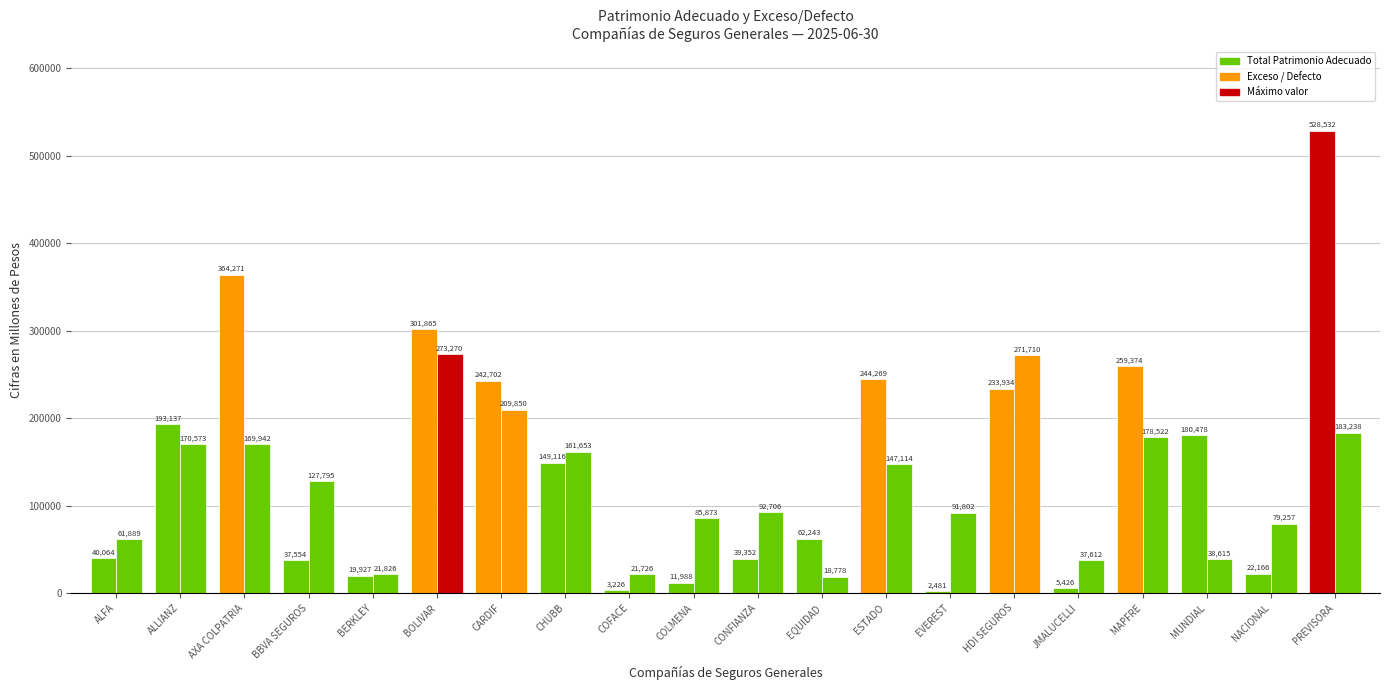

True or false: Exceso/Defecto has a value of 224303 at BBVA SEGUROS.

False